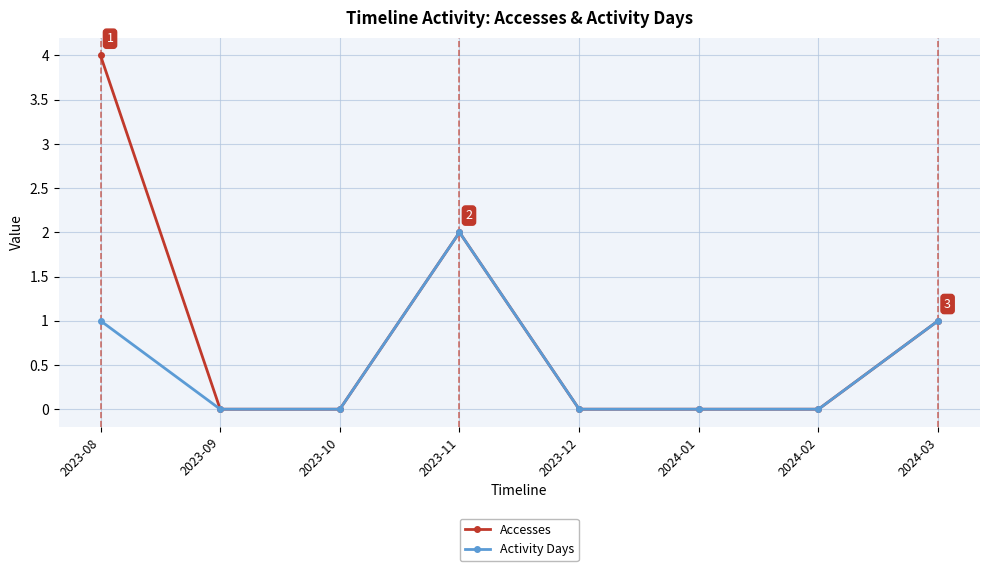

Reading left to right, transcribe all the data shown in this chart.

Accesses: 2023-08=4	2023-09=0	2023-10=0	2023-11=2	2023-12=0	2024-01=0	2024-02=0	2024-03=1
Activity Days: 2023-08=1	2023-09=0	2023-10=0	2023-11=2	2023-12=0	2024-01=0	2024-02=0	2024-03=1